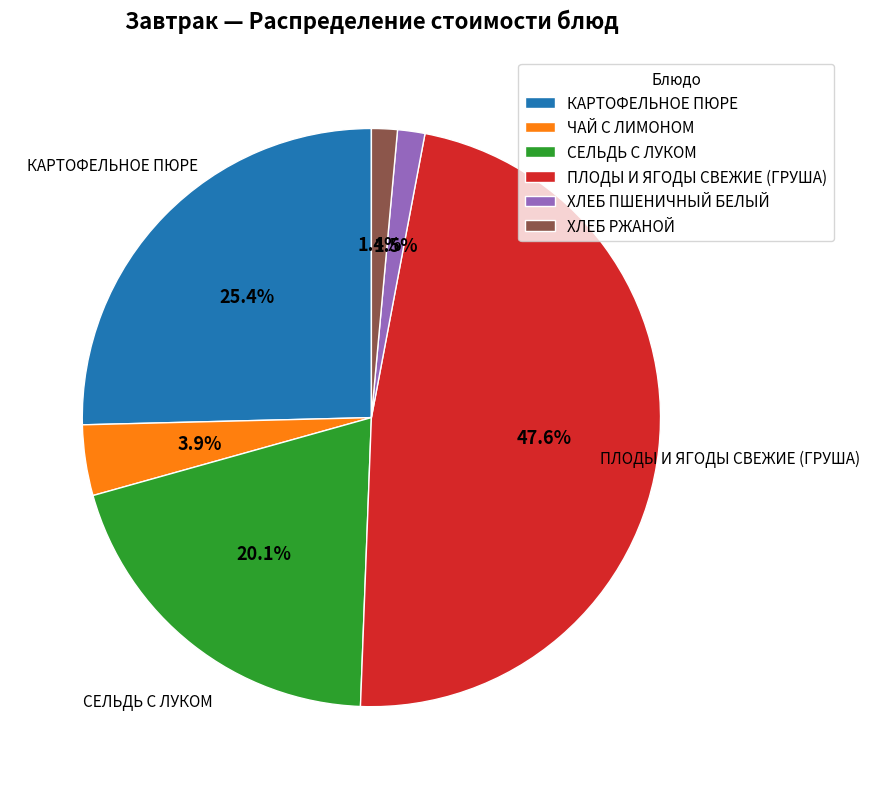

Which category has the biggest portion of the pie?

ПЛОДЫ И ЯГОДЫ СВЕЖИЕ (ГРУША)